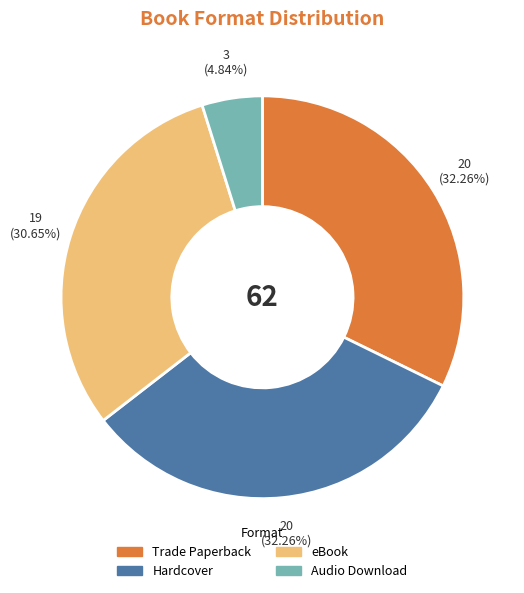

Combined, what portion of the pie is eBook and Audio Download?

35.5%